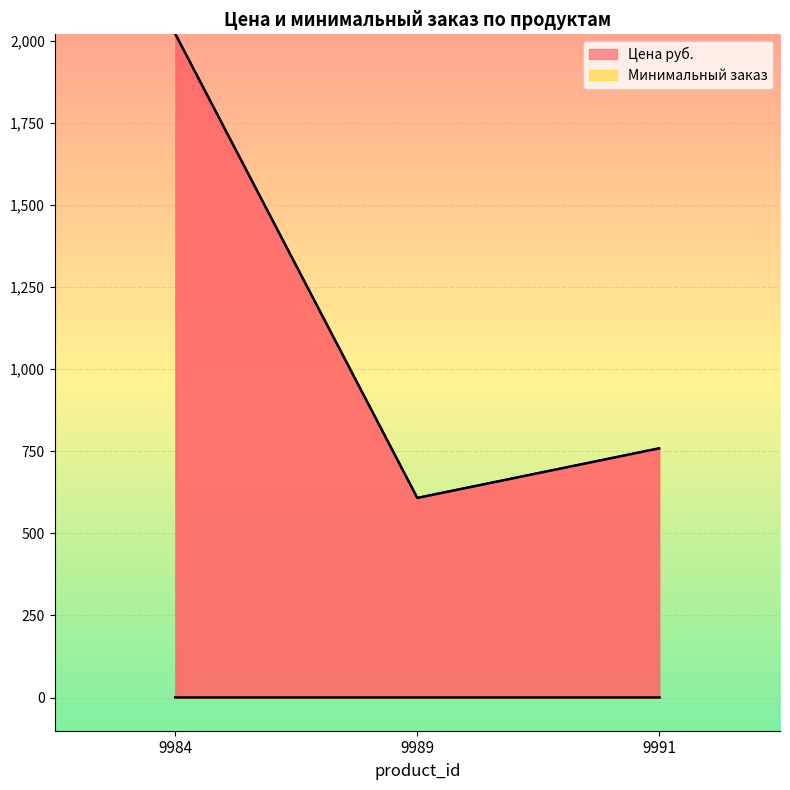

Count the values in the range 608 to 2020.

3